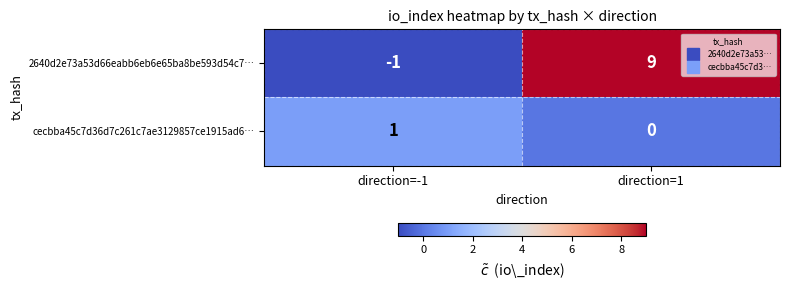

List the series in order of their overall mean, lowest first.

cecbba45c7d36d7c261c7ae3129857ce1915ad6…, 2640d2e73a53d66eabb6eb6e65ba8be593d54c7…